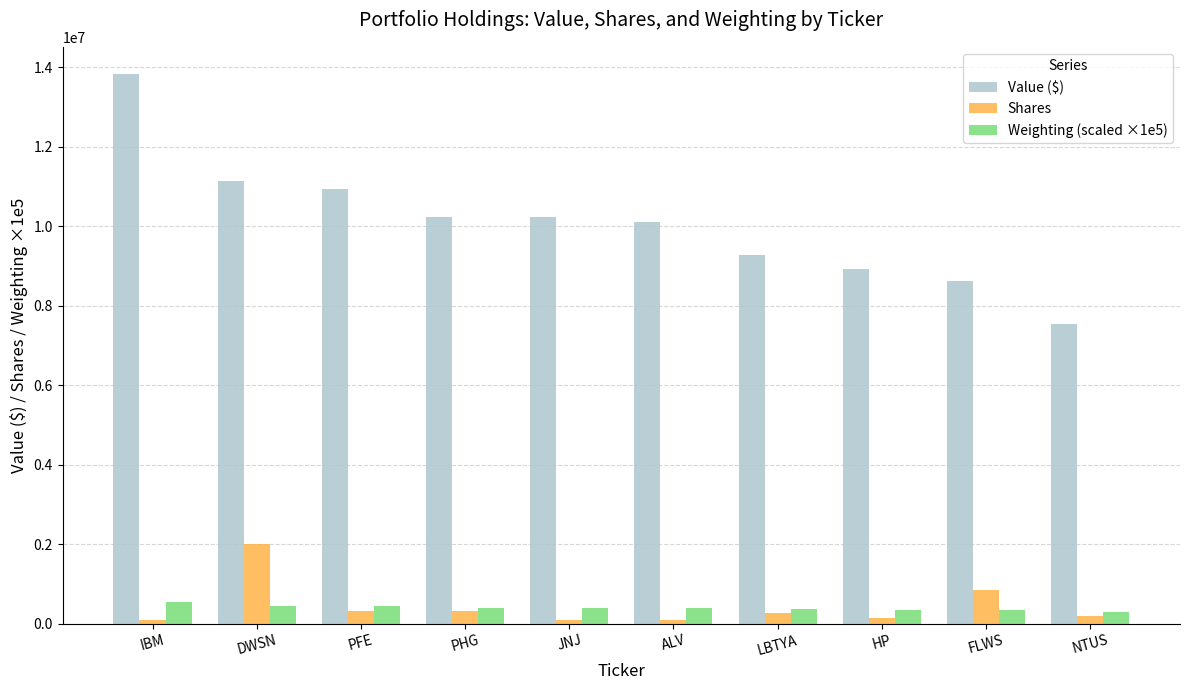

The value of Value ($) at JNJ is 4893502.2. True or false?

False